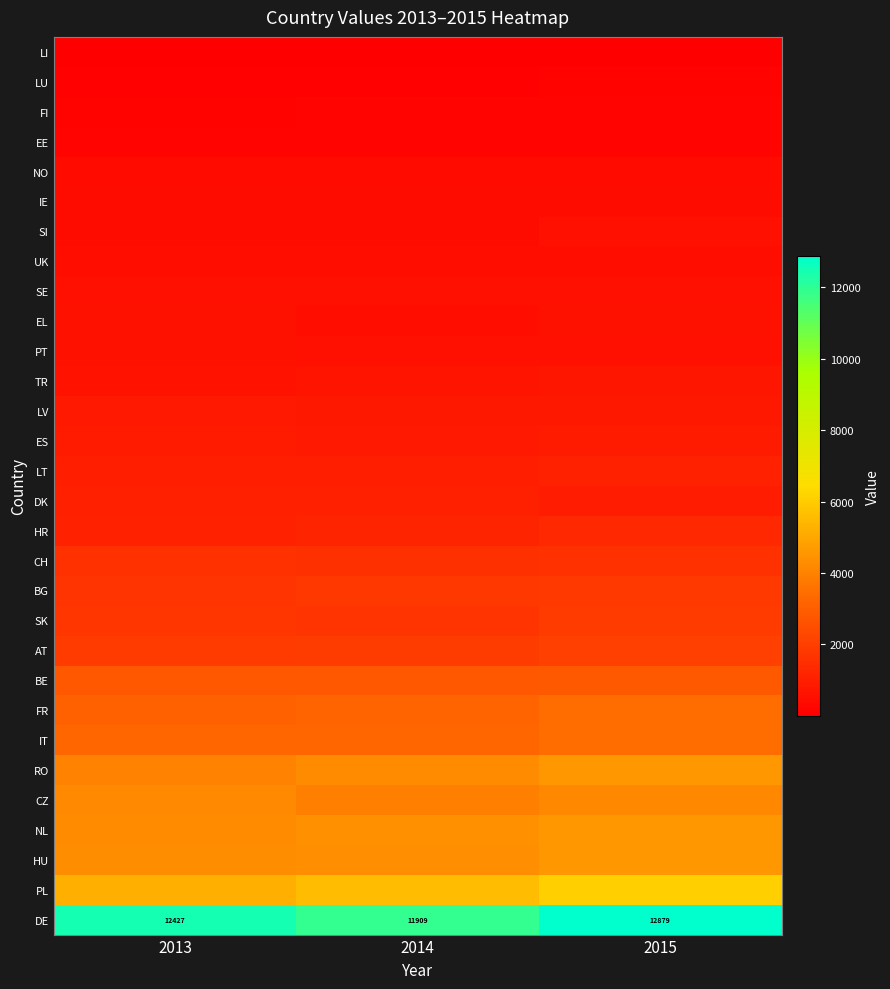

Rank the series by their maximum value, from highest to lowest.

DE, PL, HU, RO, NL, CZ, FR, IT, BE, AT, SK, BG, CH, HR, LT, DK, ES, LV, TR, PT, EL, SE, SI, UK, IE, NO, FI, EE, LU, LI